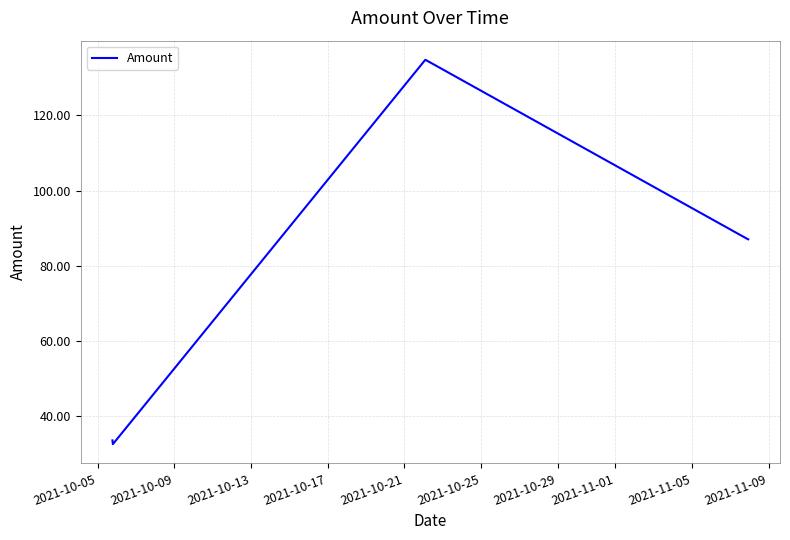

What is the greatest value displayed?

134.8